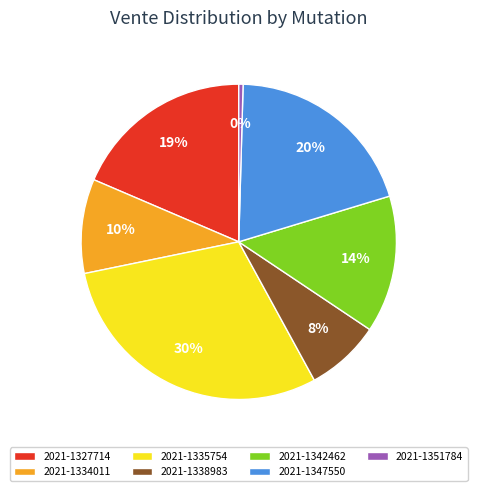

Does 2021-1347550 represent more than half of the total?

No